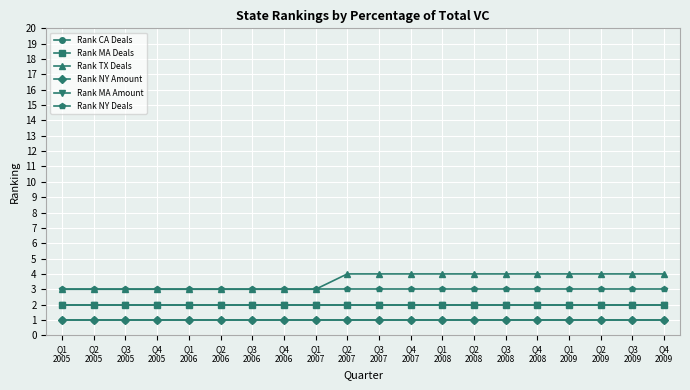

Does the chart have visible grid lines?

Yes